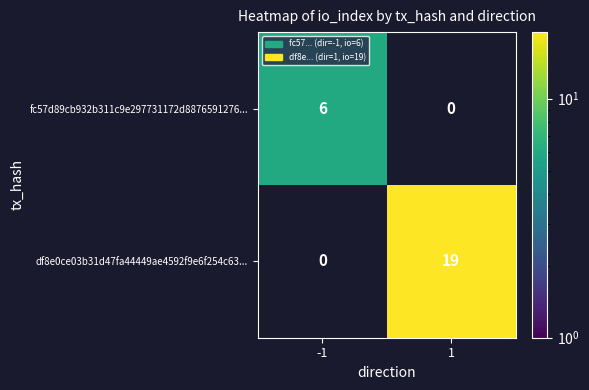

Which series has the largest range (max minus min)?

df8e0ce03b31d47fa44449ae4592f9e6f254c63...